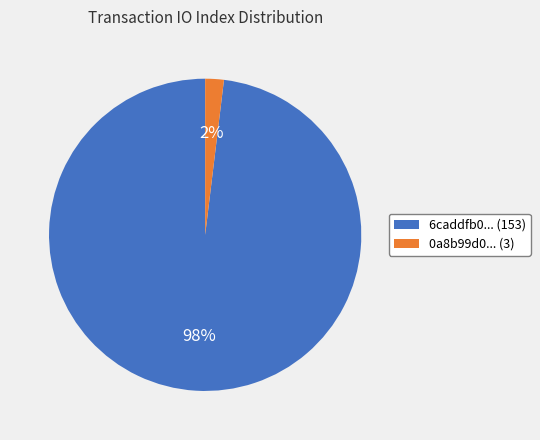

To the nearest percent, what is the difference between the largest and smallest slice percentages?

96%